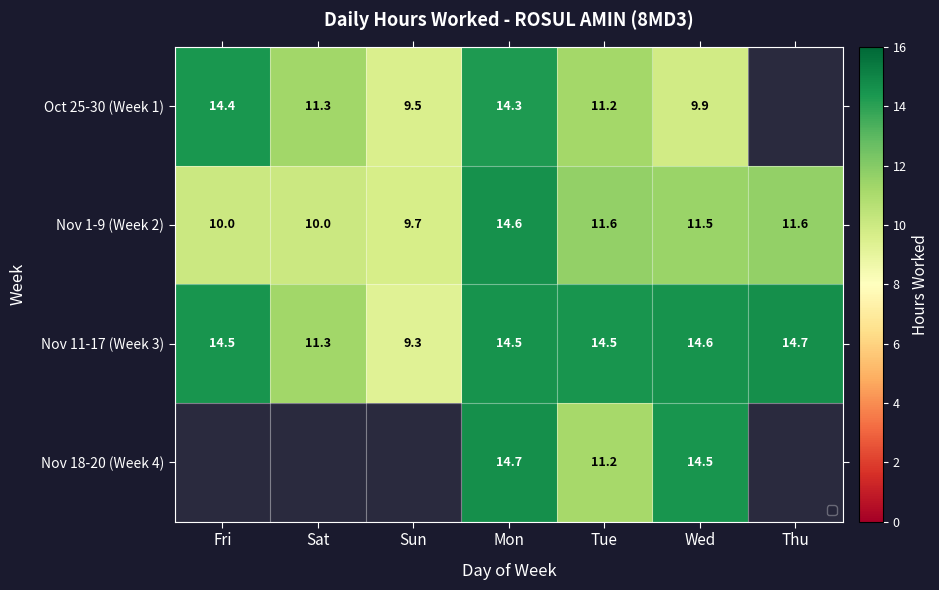

The Nov 1-9 (Week 2) series shows 9.7 at Sun. True or false?

True